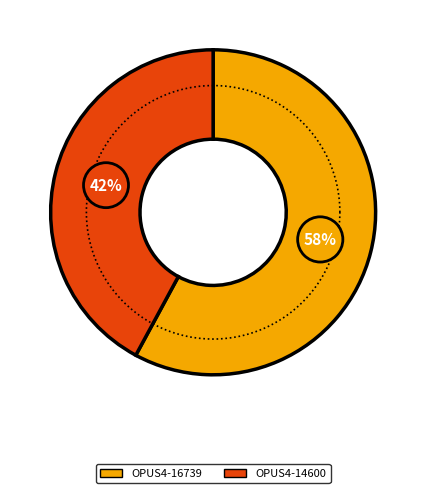

How many slices are in this pie chart?

2